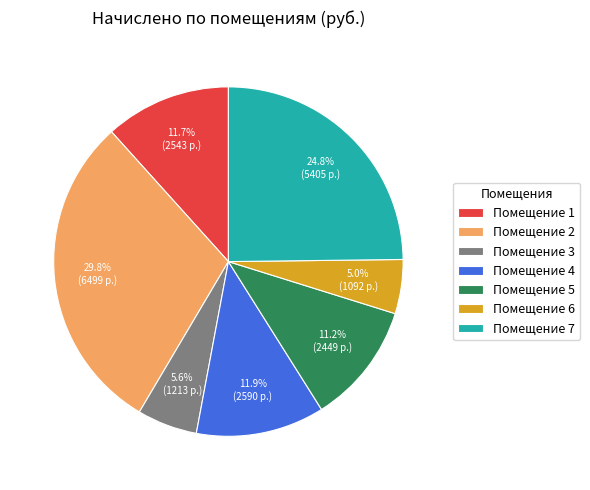

Approximately how many times larger is the value at Помещение 5 compared to Помещение 1?

1.0